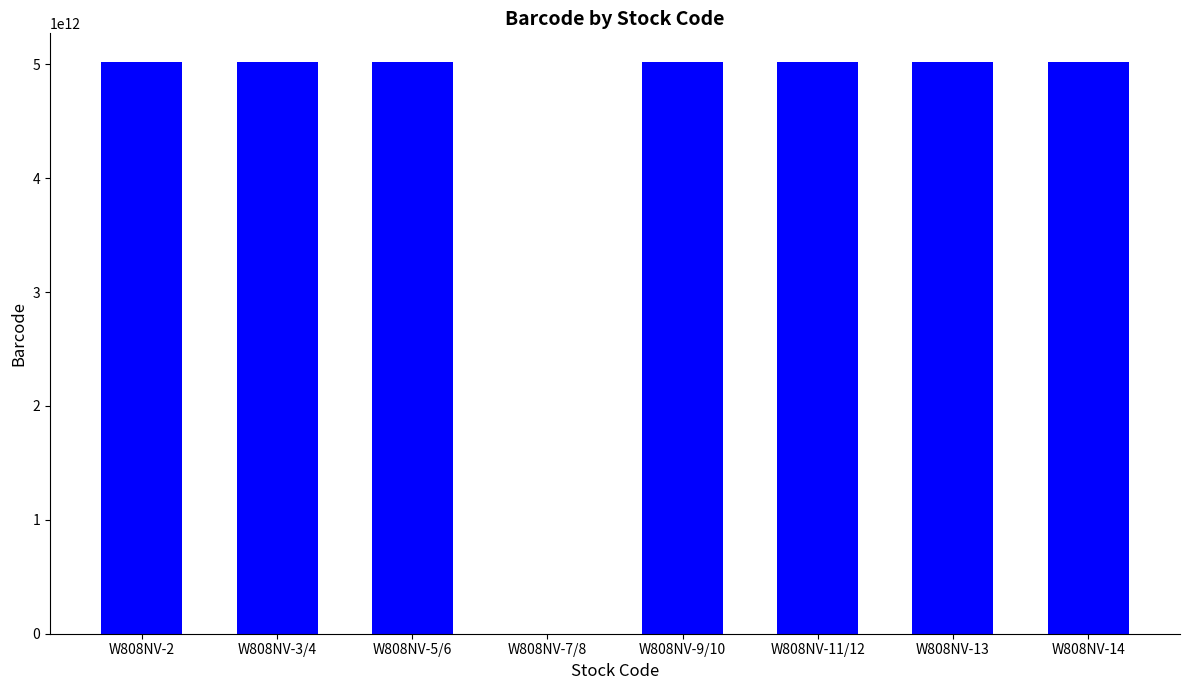

Is it true that the value at W808NV-11/12 is 5020436400927?

True